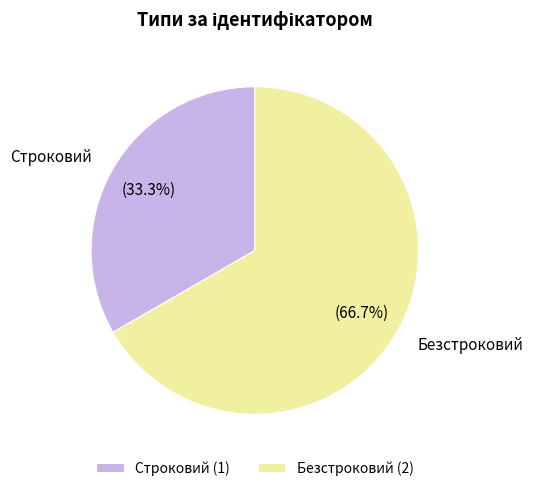

What portion of the pie excludes Строковий?

66.7%